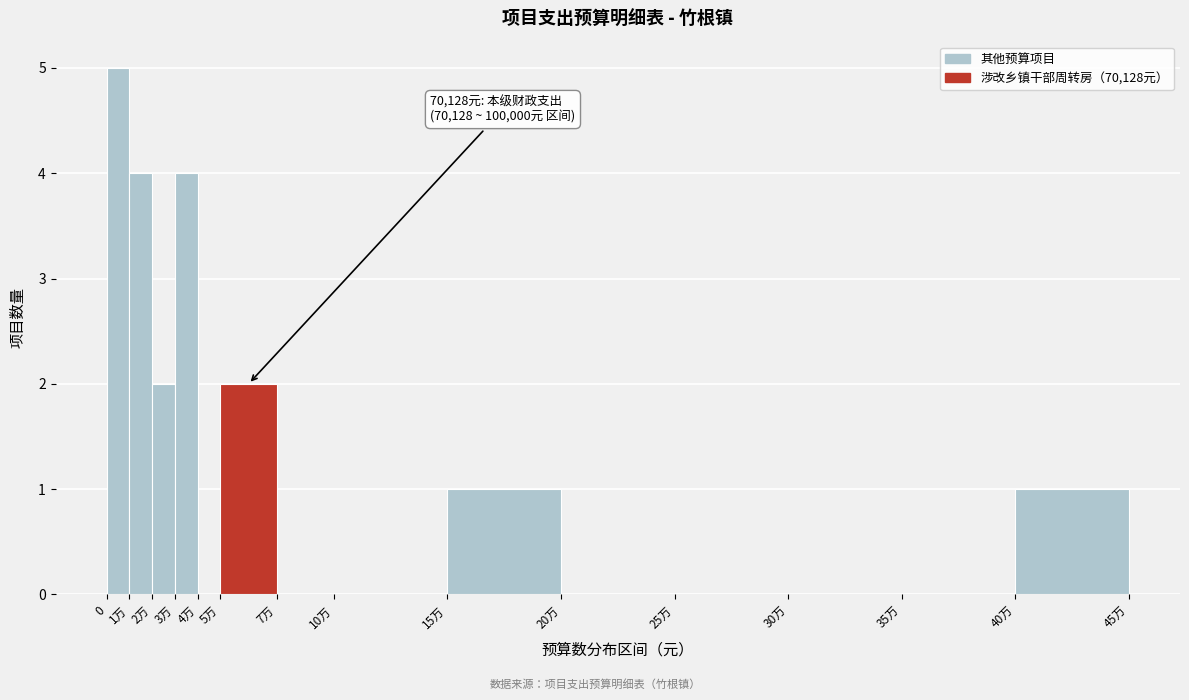

Reading left to right, what are all the values shown in this chart?

0=5	1万=4	2万=2	3万=4	4万=0	5万=2	7万=0	10万=0	15万=1	20万=0	25万=0	30万=0	35万=0	40万=1